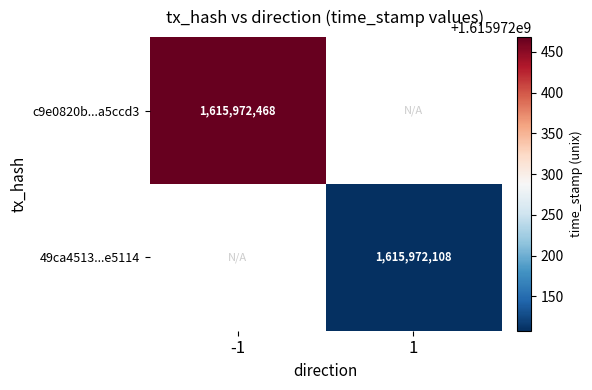

What is the total value across all series at direction_-1?

1615972468